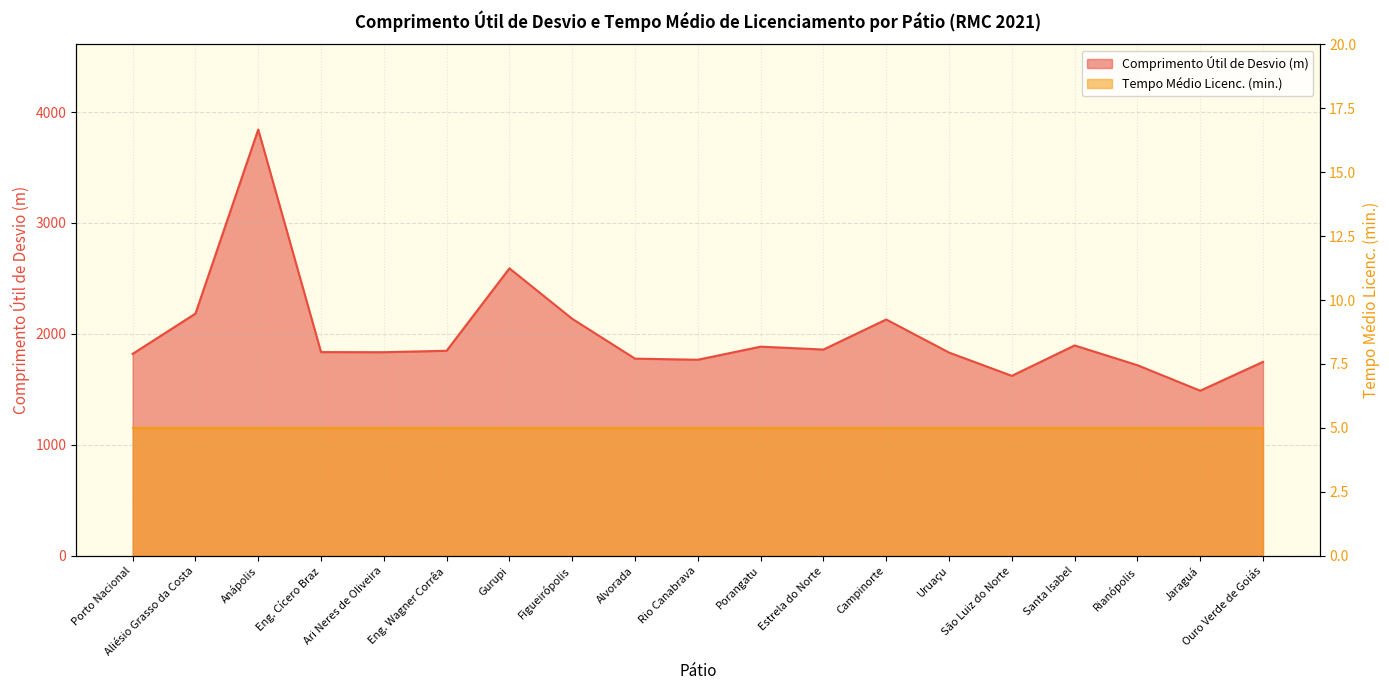

Rank the categories by value from lowest to highest.

Jaraguá, São Luiz do Norte, Rianópolis, Ouro Verde de Goiás, Rio Canabrava, Alvorada, Porto Nacional, Uruaçu, Ari Neres de Oliveira, Eng. Cícero Braz, Eng. Wagner Corrêa, Estrela do Norte, Porangatu, Santa Isabel, Campinorte, Figueirópolis, Aliésio Grasso da Costa, Gurupi, Anápolis